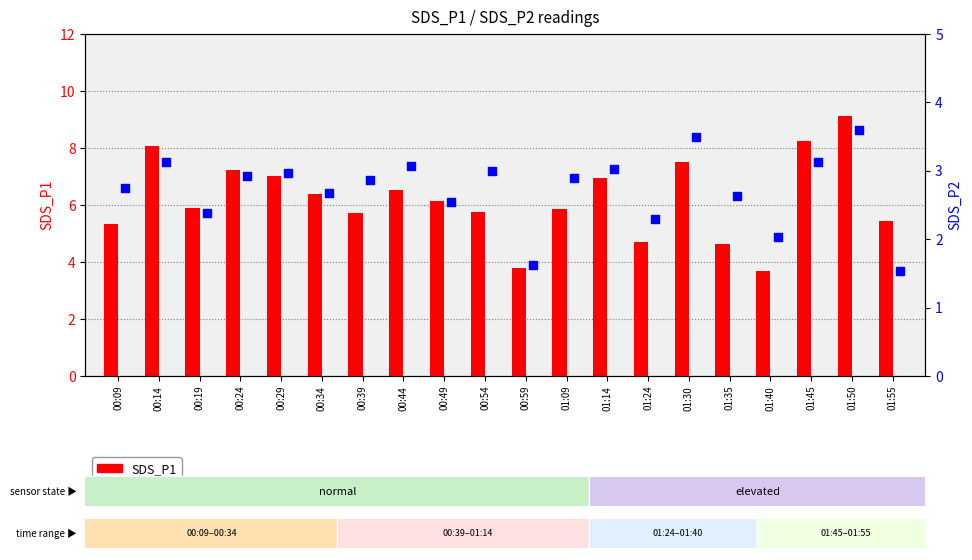

What are all the series names shown in the legend?

SDS_P1, SDS_P2